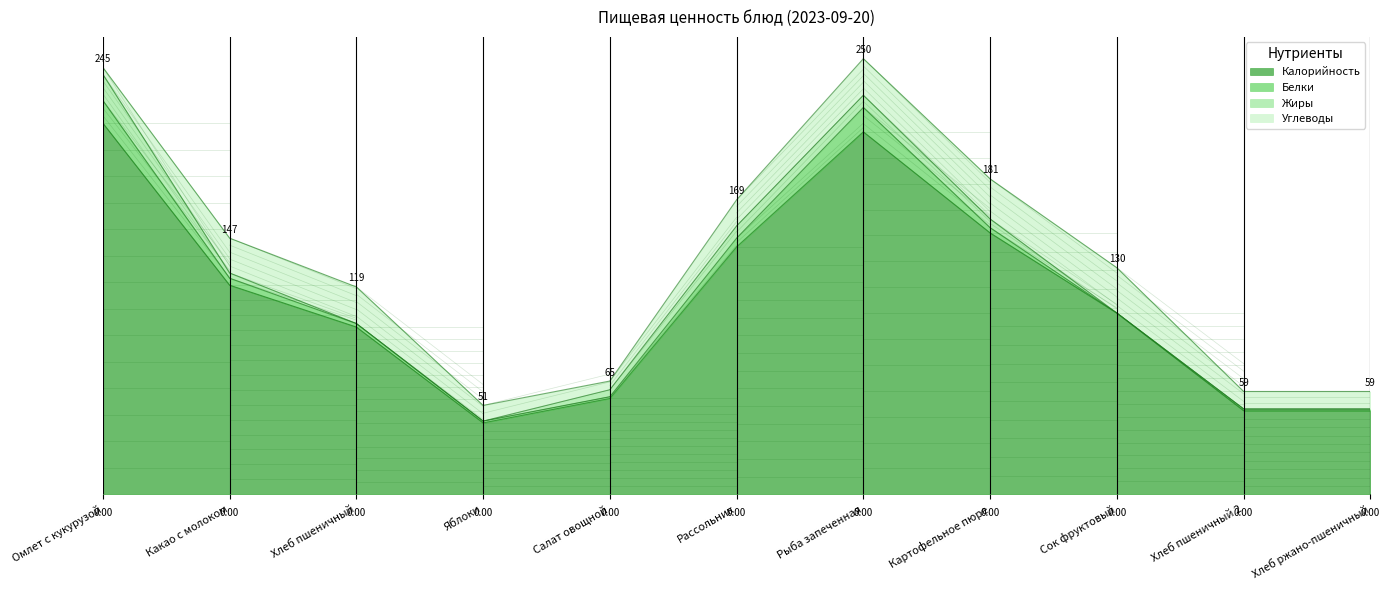

Does the chart display data point markers on the line(s)?

No